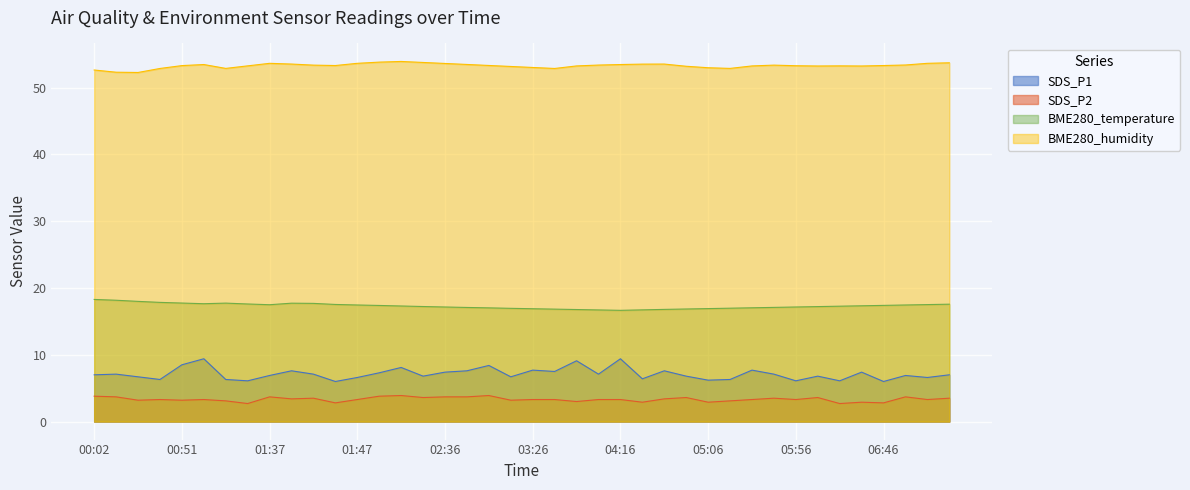

True or false: SDS_P1 has a value of 1.3 at 05:56.

False